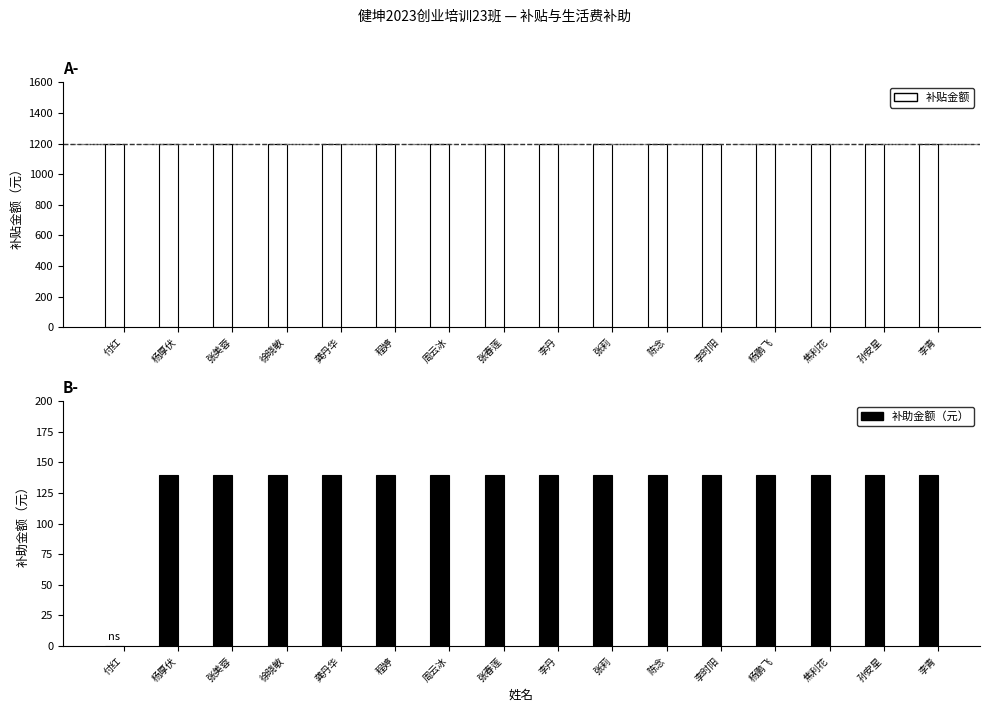

Between 付红 and 杨鹏飞, which series saw the biggest shift?

补助金额（元）